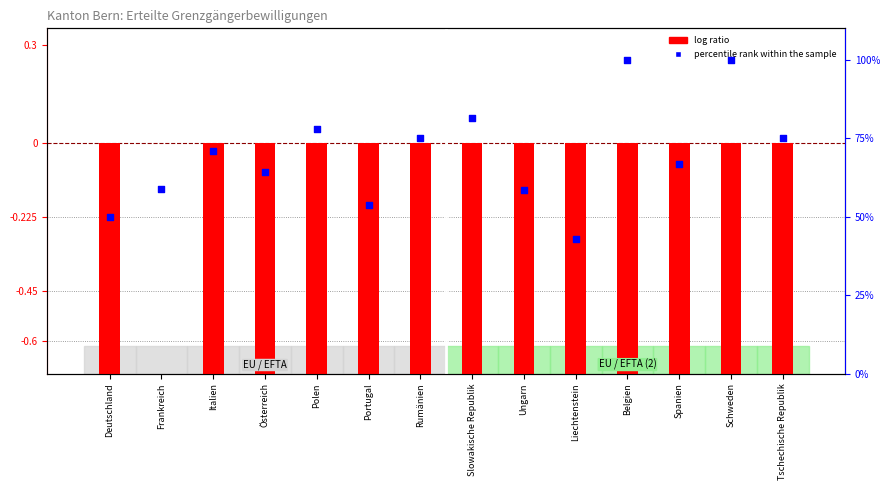

Which series reaches the minimum Y coordinate?

log ratio